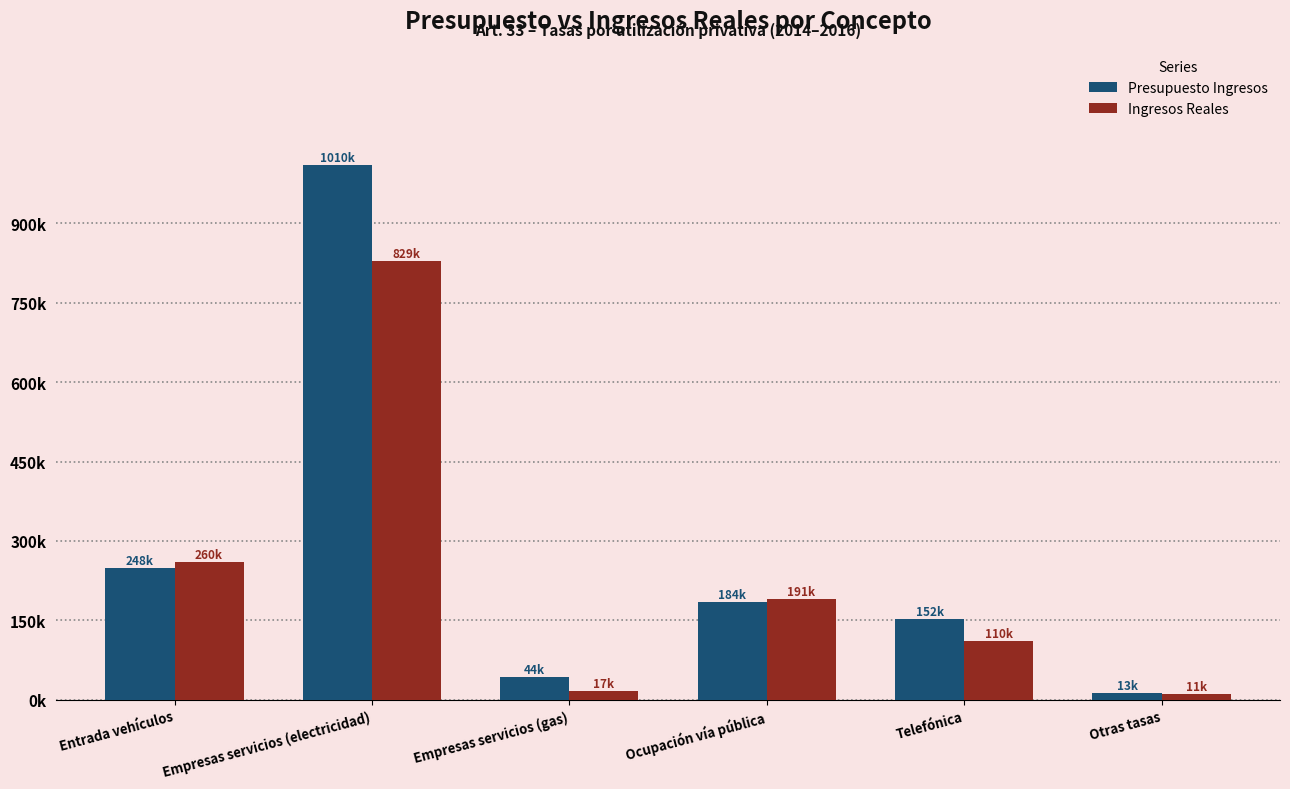

Where is Ingresos Reales nearest to the value 419583?

Entrada vehículos